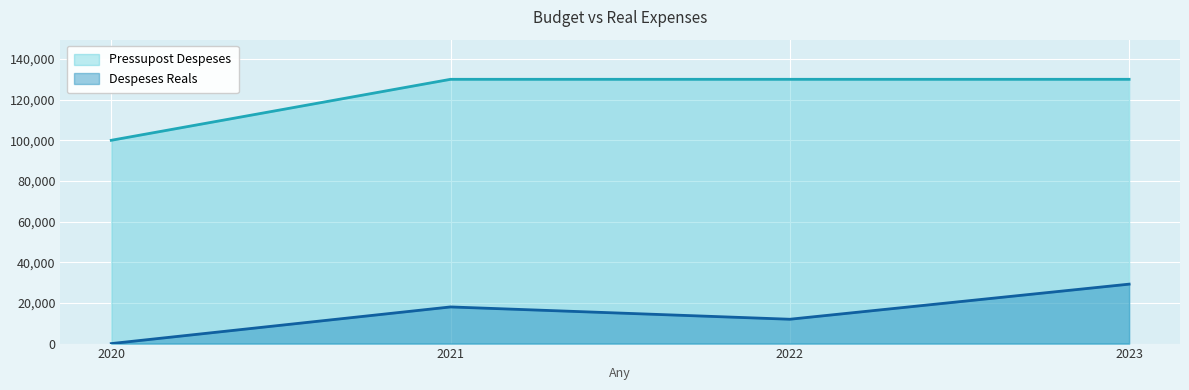

Reading left to right, list all the values displayed in this chart.

Pressupost Despeses: 100000.0	130000.0	130000.0	130000.0
Despeses Reals: 0.0	18029.0	11973.1	29241.5